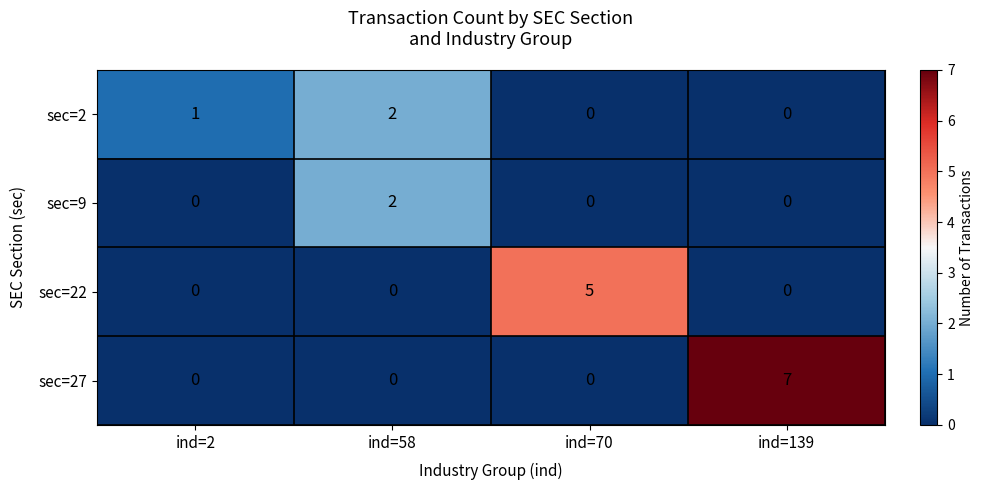

What is the highest value of the sec=27 series?

7